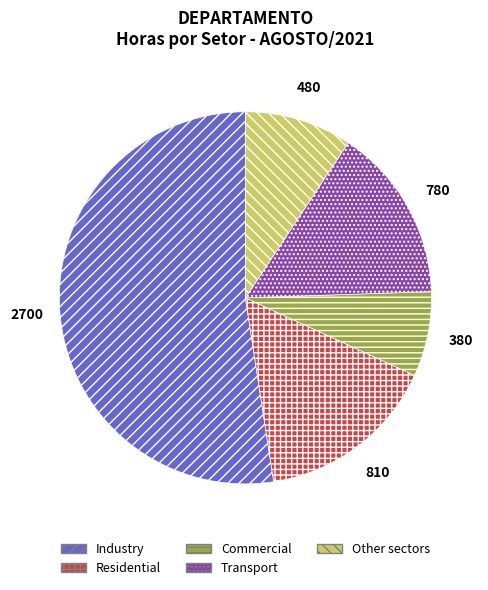

Is there a majority slice in this chart?

Yes